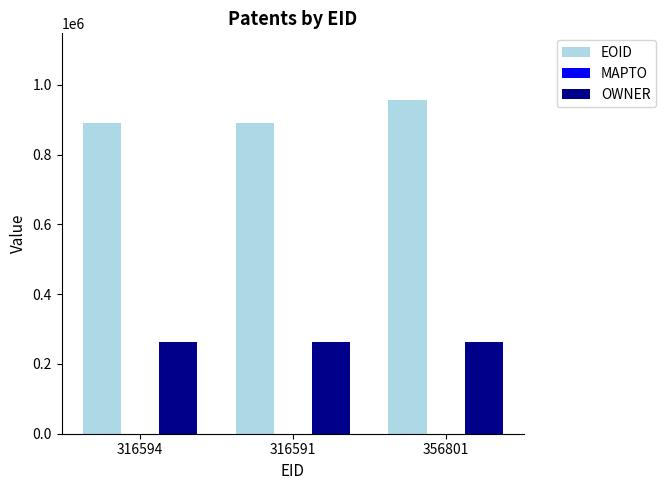

What is the difference between the highest and lowest values at 356801?

694076